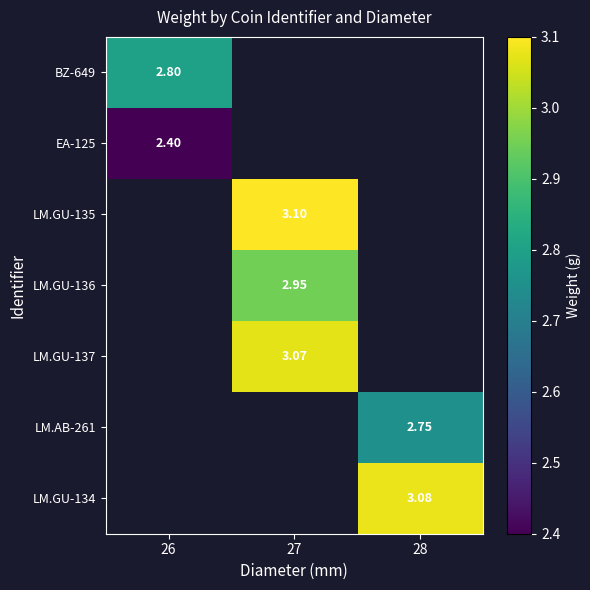

At which label is BZ-649 closest to 2?

26